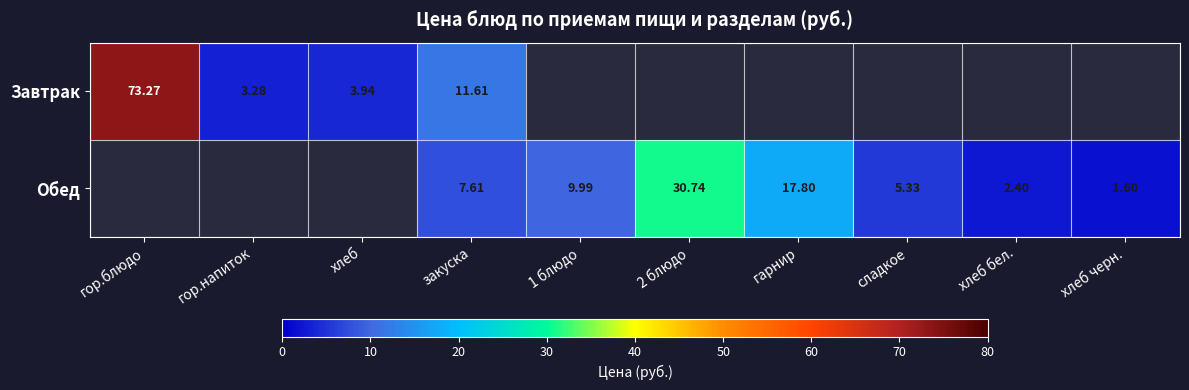

Which series has the largest range (max minus min)?

Завтрак